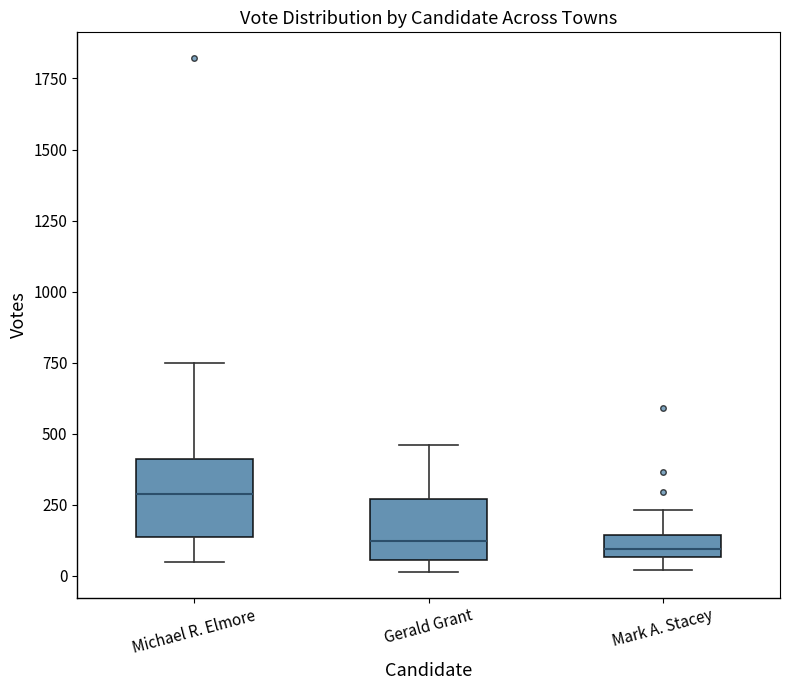

Where does the median line of the box for Michael R. Elmore sit on the y-axis? The values are not printed on the chart, so give them approximately, as read against the axis.

300